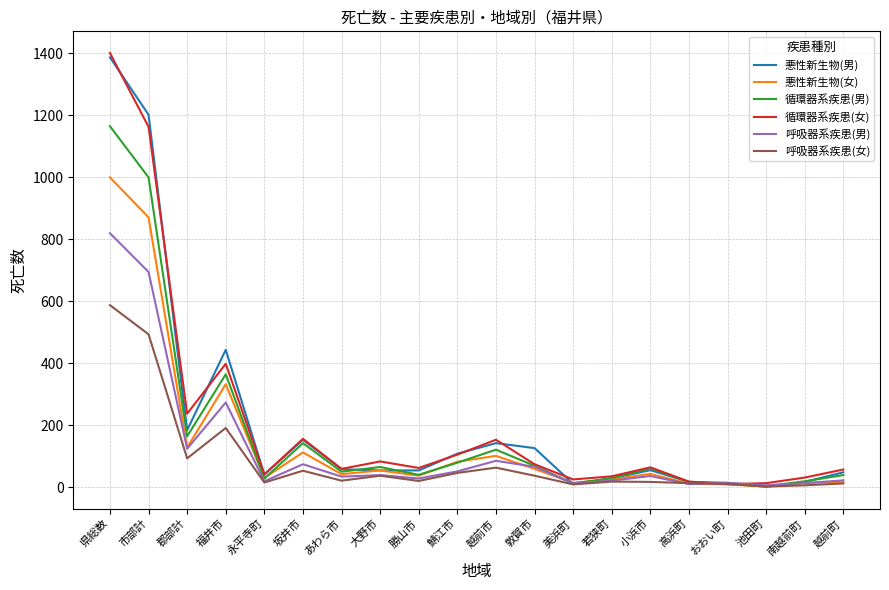

Which label corresponds to the largest value in the chart?

県総数